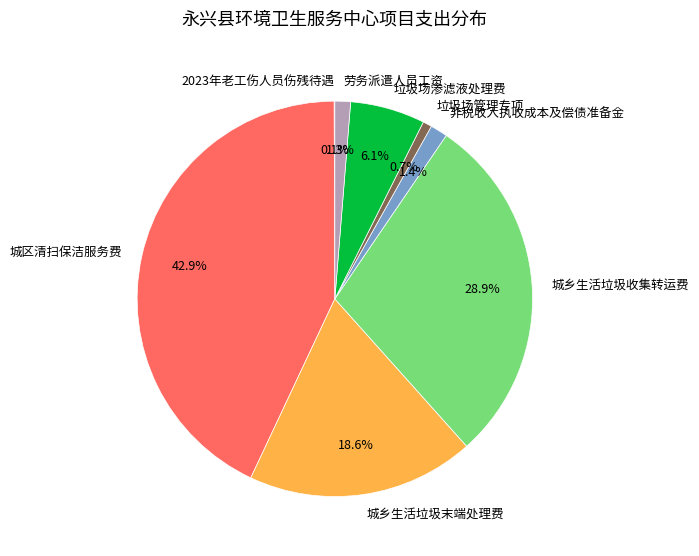

Is there a majority slice in this chart?

No